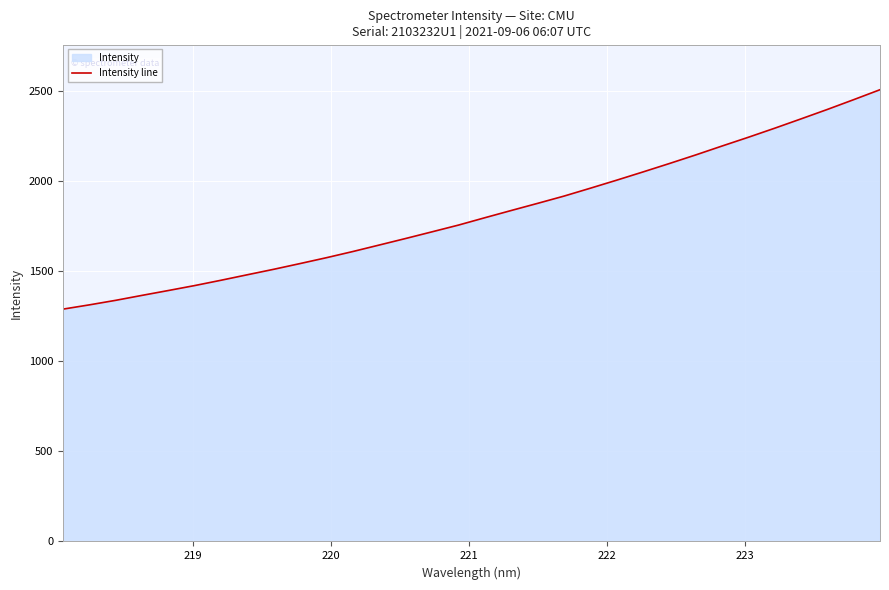

How many data points are less than 1796?

16